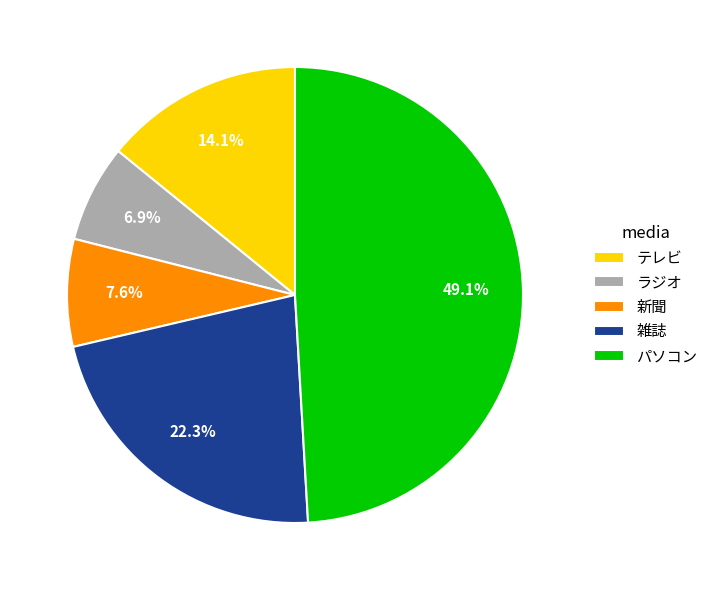

How many segments does this pie chart have?

5